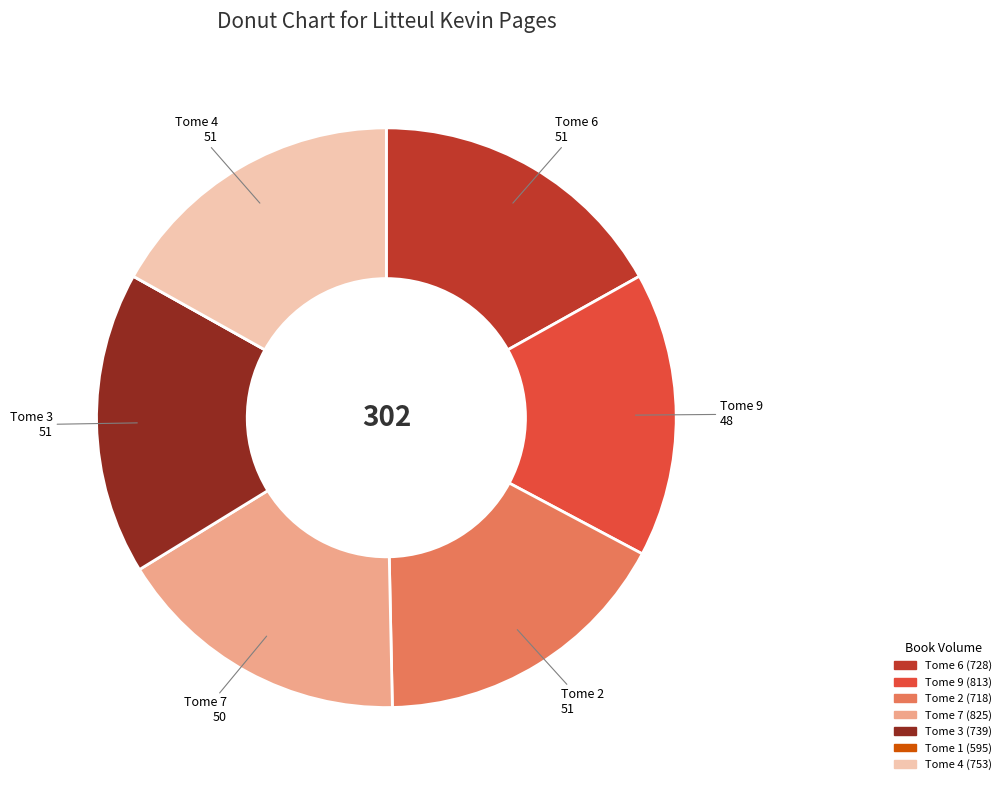

Approximately how many times larger is the value at Tome 2 (718) compared to Tome 7 (825)?

1.0